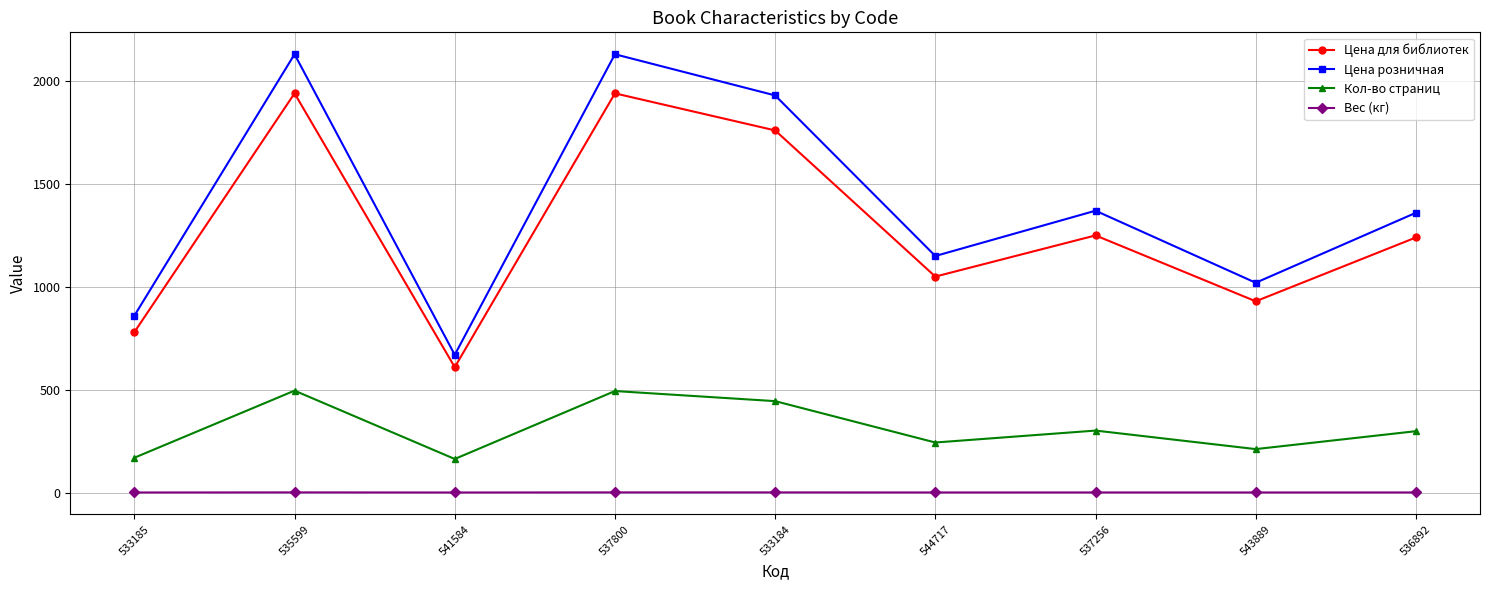

Which series changed the most between 537800 and 544717?

Цена розничная